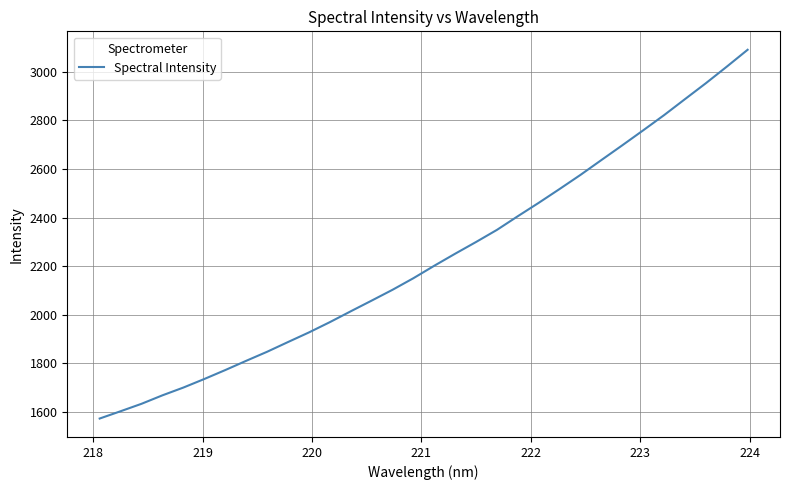

What is the smallest value displayed?

1571.5